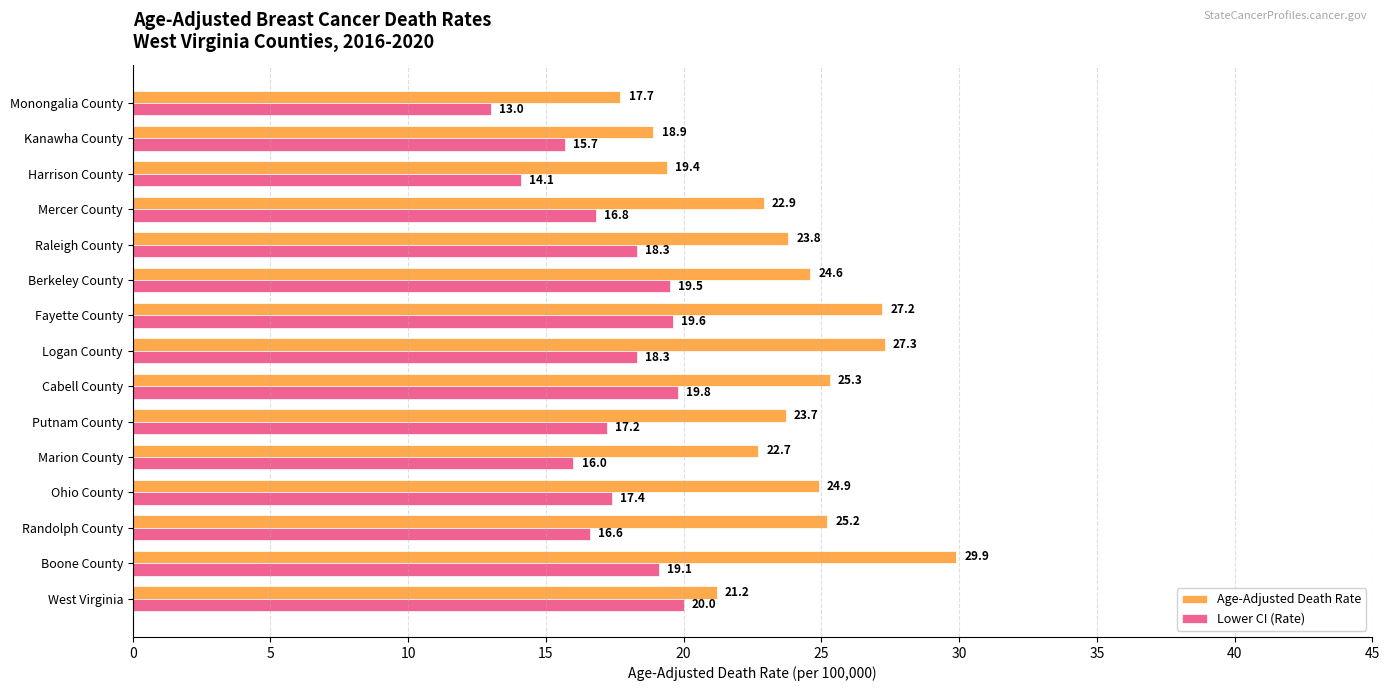

Rank the series by their maximum value, from highest to lowest.

Age-Adjusted Death Rate, Lower CI (Rate)